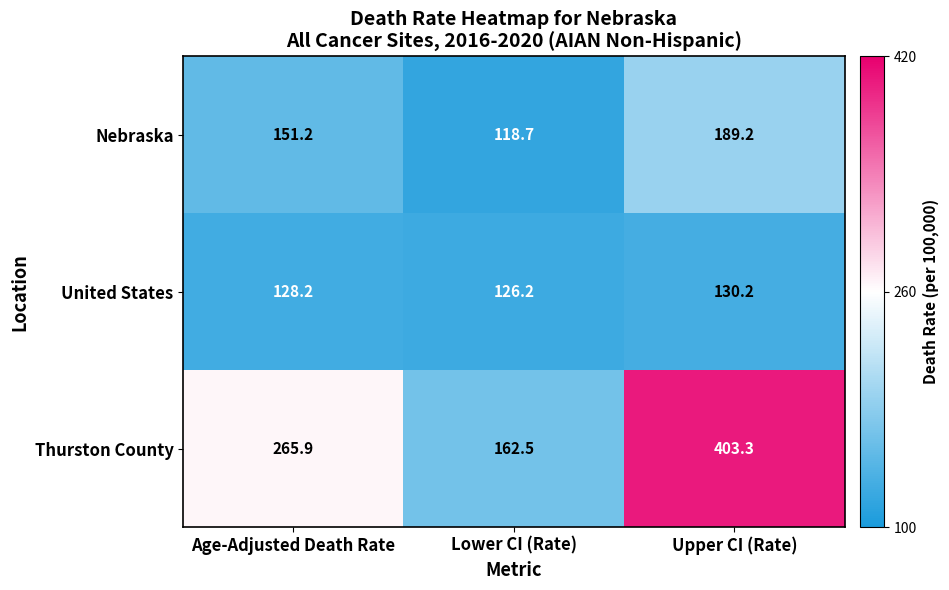

Which series has the largest total across all categories?

Thurston County